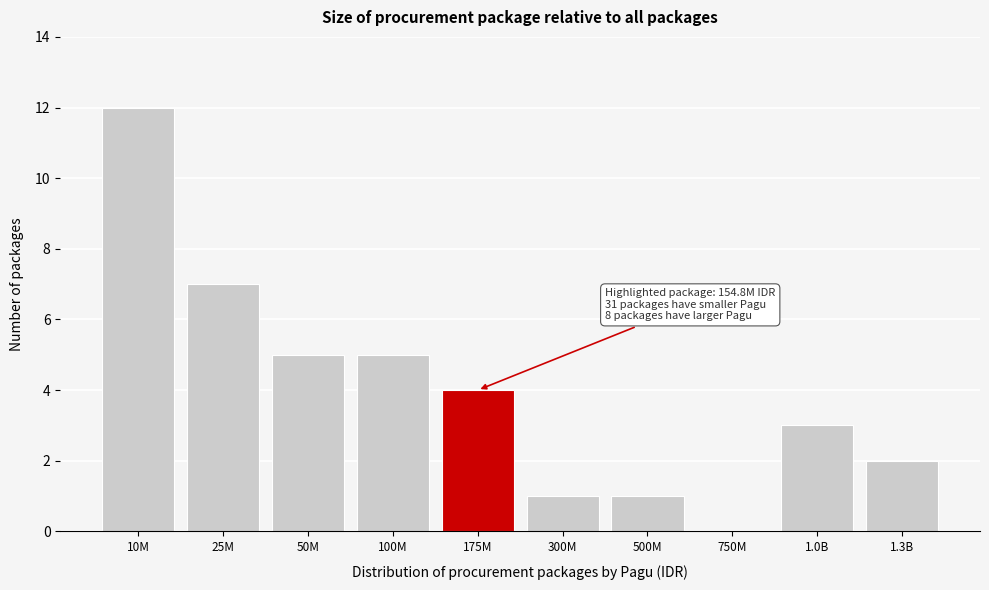

Reading left to right, extract all data points from this chart.

10M=12	25M=7	50M=5	100M=5	175M=4	300M=1	500M=1	750M=0	1.0B=3	1.3B=2